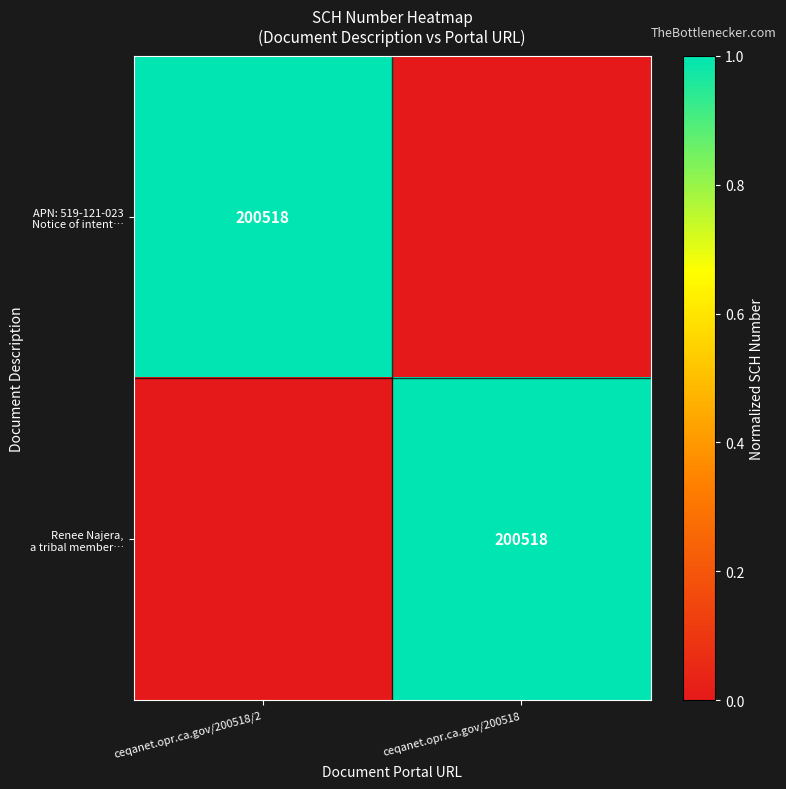

What is the difference between the APN: 519-121-023 Notice of intent… values at ceqanet.opr.ca.gov/200518 and ceqanet.opr.ca.gov/200518/2?

1.0